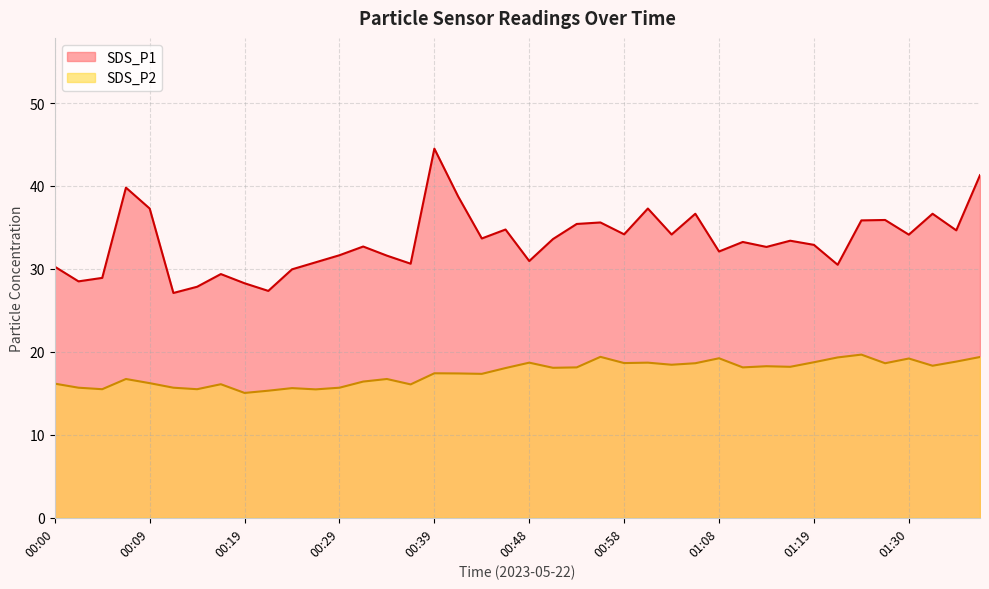

What is the difference between the second highest and second lowest values in the SDS_P1 series?

13.9